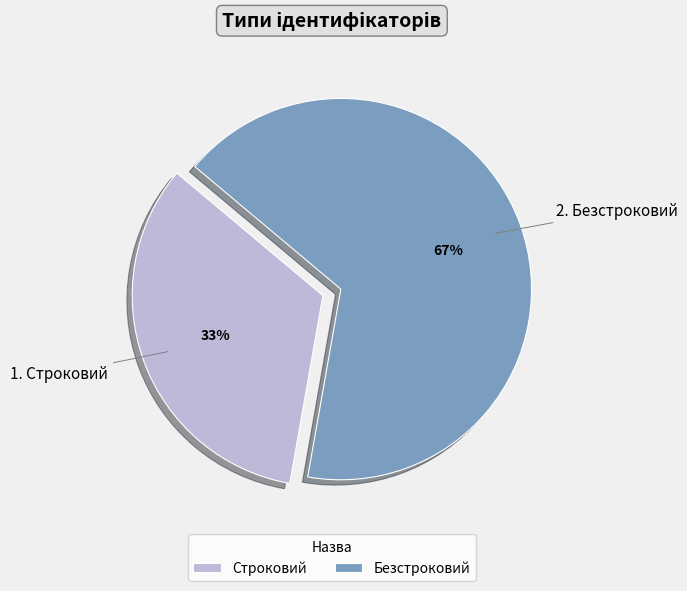

To the nearest percent, what is the average slice percentage?

50%